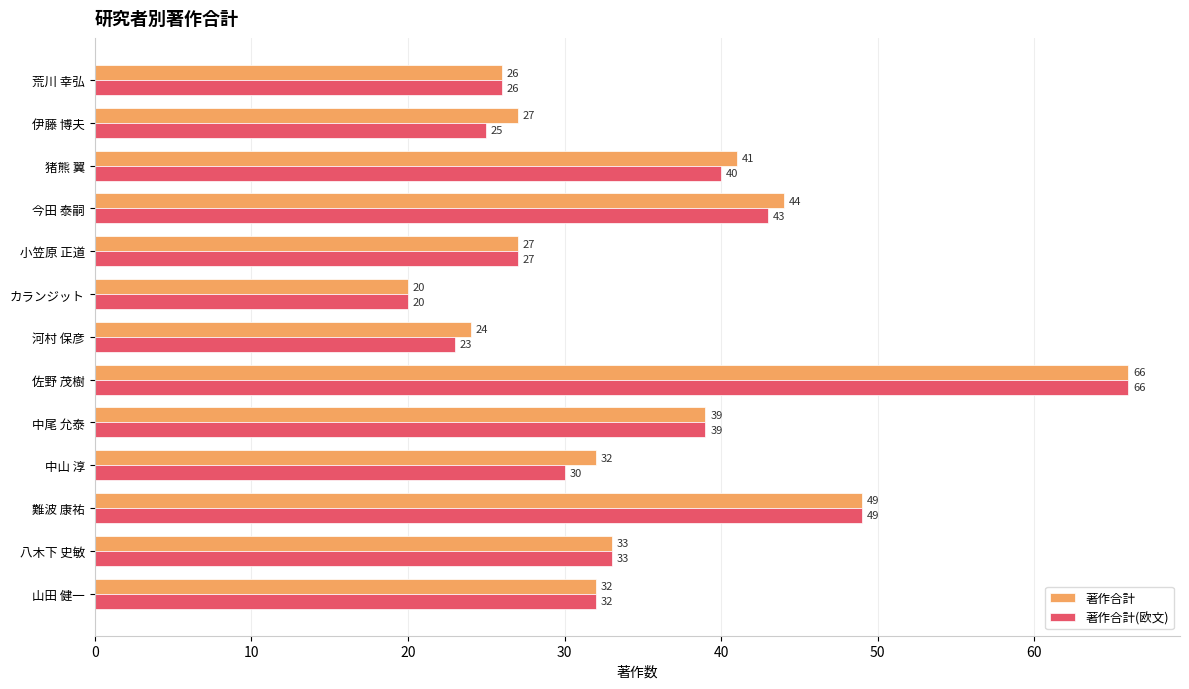

At which label does 著作合計(欧文) reach its peak?

佐野 茂樹